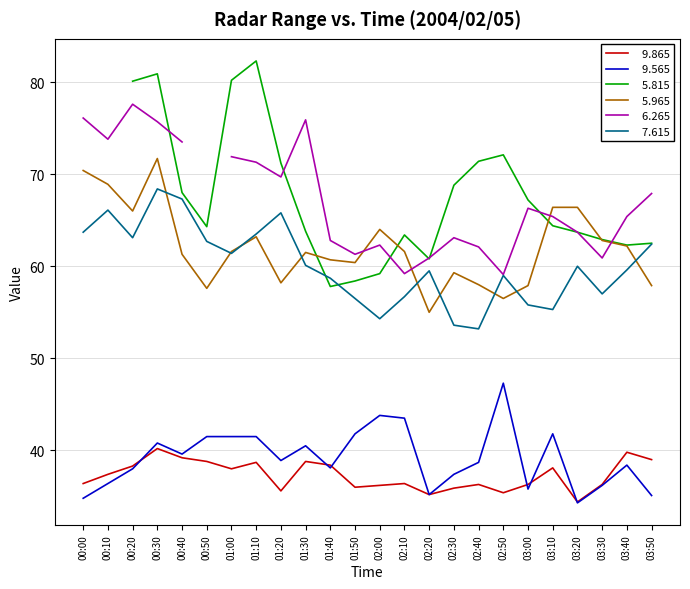

At how many categories does at least one series exceed 55?

24